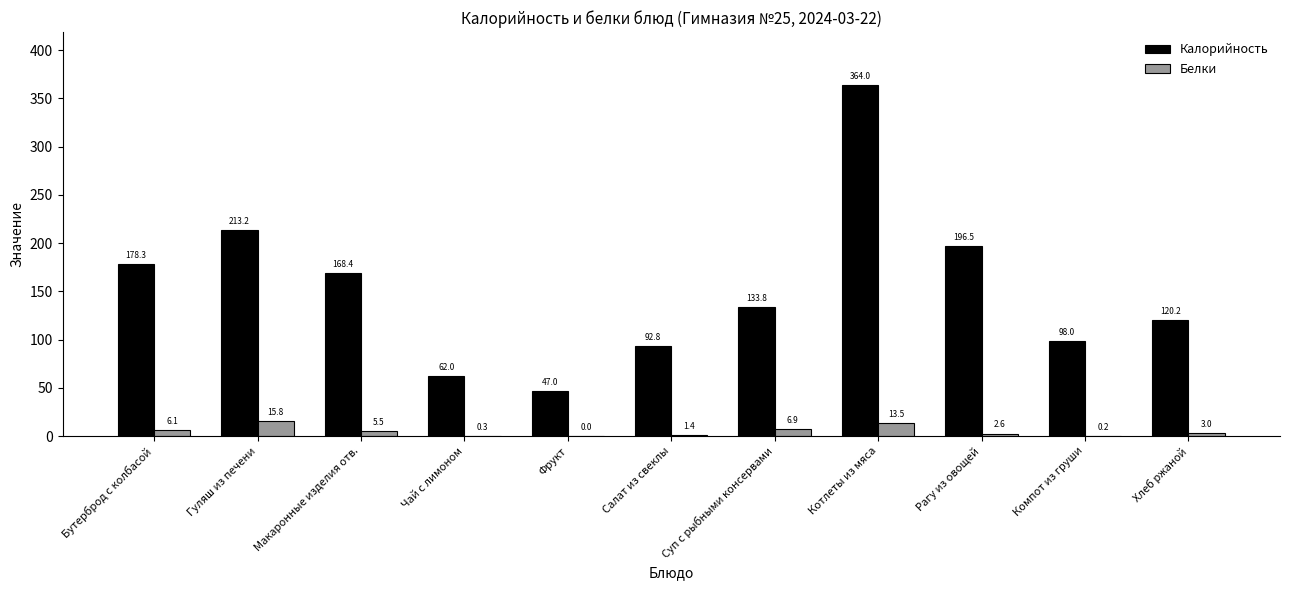

Between Рагу из овощей and Хлеб ржаной, which series saw the biggest shift?

Калорийность